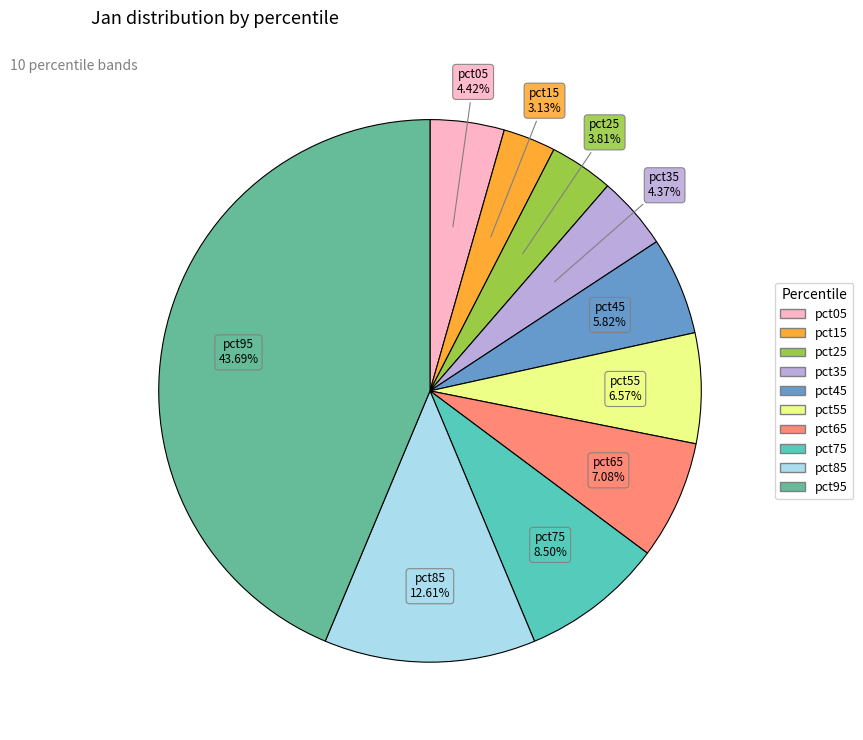

Which has a higher value, pct45 or pct65?

pct65